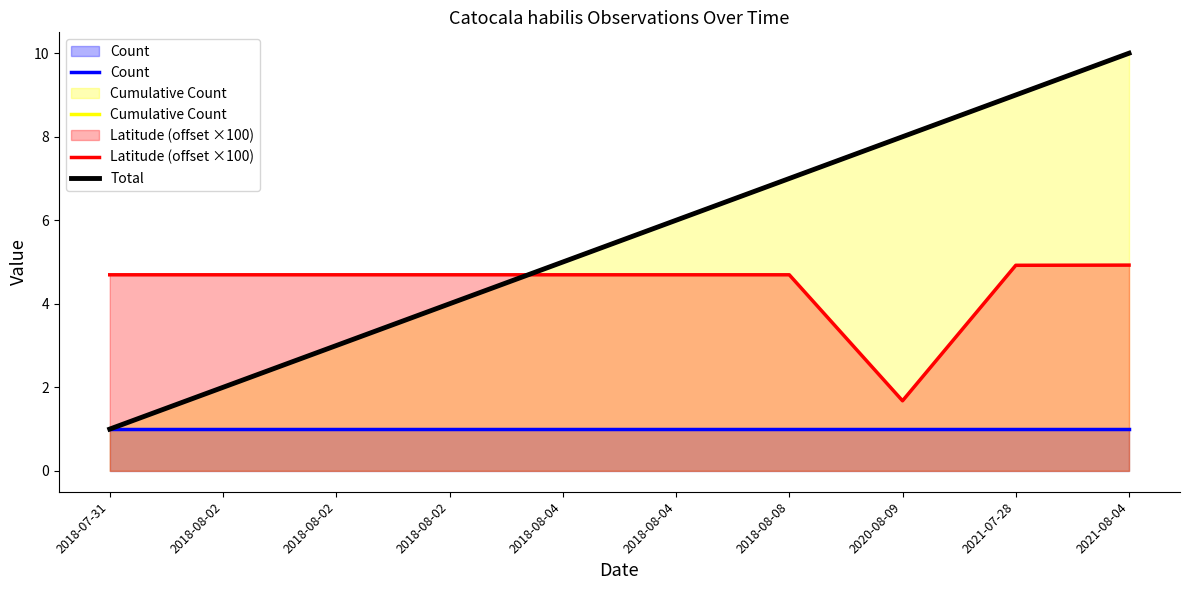

Reading left to right, transcribe all the data shown in this chart.

Count: 2018-07-31=1.0	2018-08-02=1.0	2018-08-02=1.0	2018-08-02=1.0	2018-08-04=1.0	2018-08-04=1.0	2018-08-08=1.0	2020-08-09=1.0	2021-07-28=1.0	2021-08-04=1.0
Cumulative Count: 2018-07-31=1.0	2018-08-02=2.0	2018-08-02=3.0	2018-08-02=4.0	2018-08-04=5.0	2018-08-04=6.0	2018-08-08=7.0	2020-08-09=8.0	2021-07-28=9.0	2021-08-04=10.0
Latitude (offset ×100): 2018-07-31=4.7	2018-08-02=4.7	2018-08-02=4.7	2018-08-02=4.7	2018-08-04=4.7	2018-08-04=4.7	2018-08-08=4.7	2020-08-09=1.7	2021-07-28=4.9	2021-08-04=4.9
Total: 2018-07-31=1.0	2018-08-02=2.0	2018-08-02=3.0	2018-08-02=4.0	2018-08-04=5.0	2018-08-04=6.0	2018-08-08=7.0	2020-08-09=8.0	2021-07-28=9.0	2021-08-04=10.0